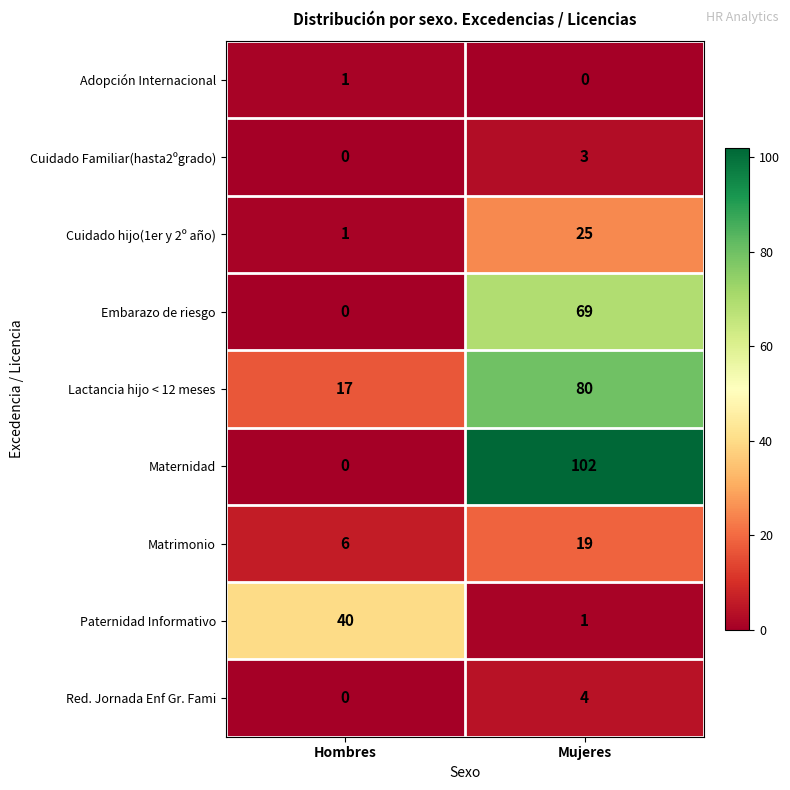

How many values in the Cuidado Familiar(hasta2ºgrado) series are below 3?

1